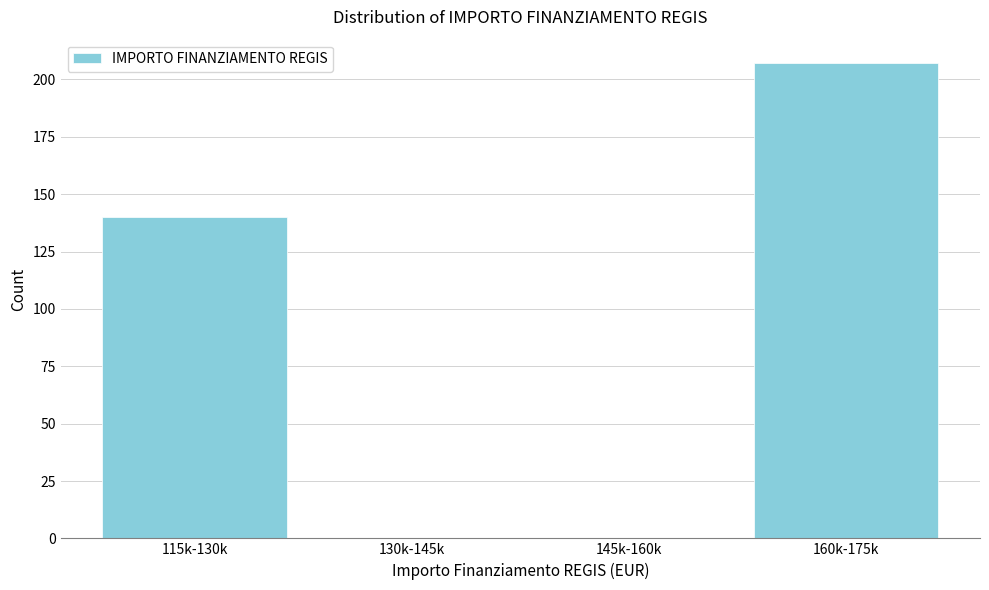

Reading left to right, what are all the values shown in this chart?

115k-130k=140	130k-145k=0	145k-160k=0	160k-175k=207